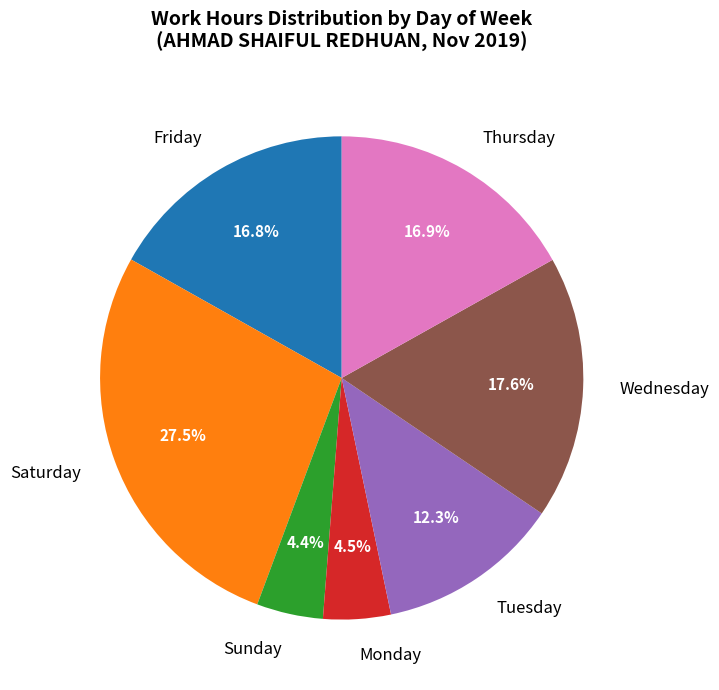

To the nearest percent, what is the difference between the largest and smallest slice percentages?

23%